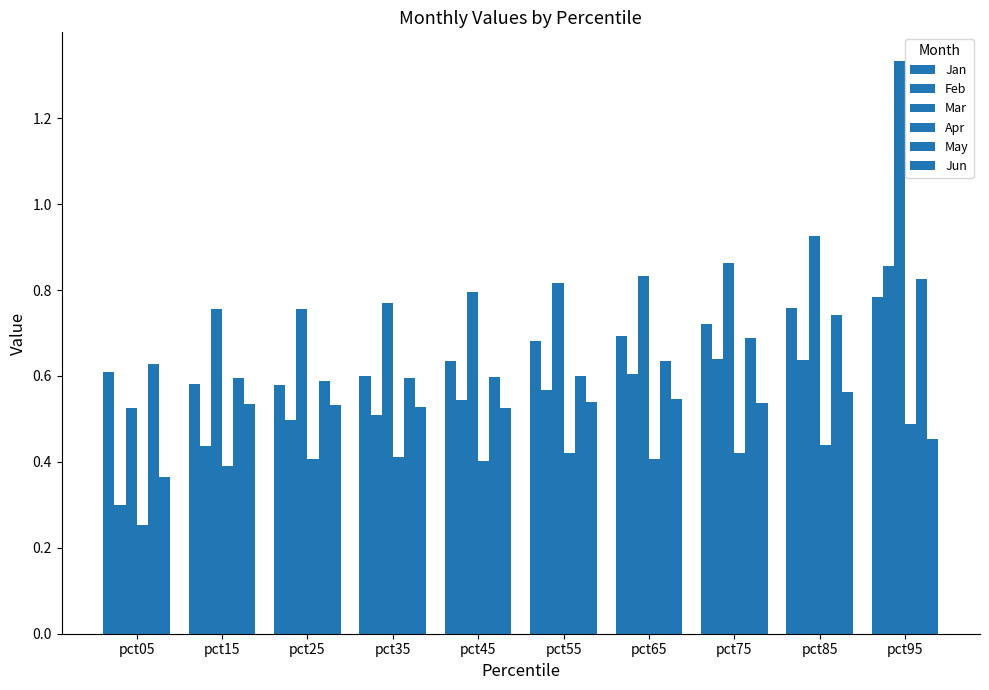

At which label does Jun reach its peak?

pct85